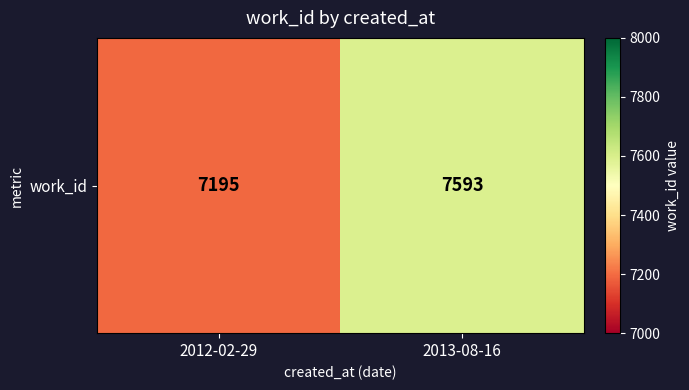

How many values are between 7195 and 7593?

2